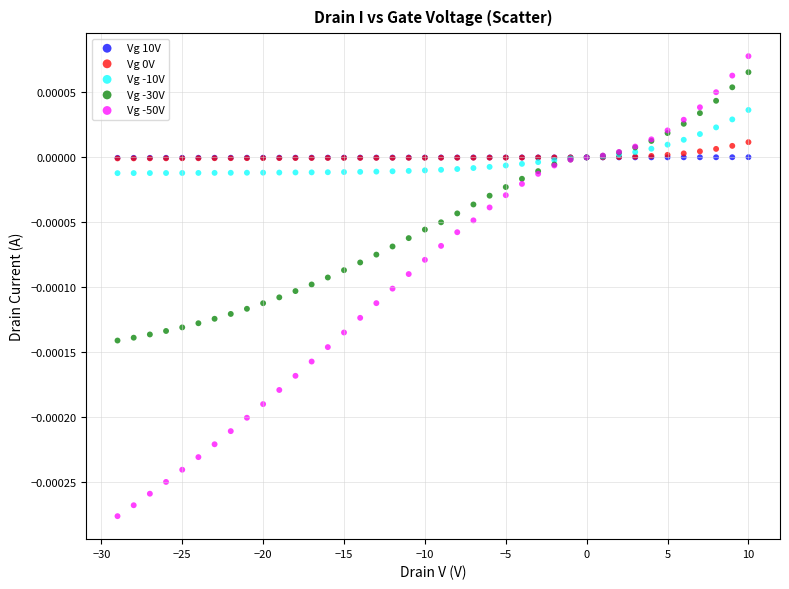

Which series contains the highest Y value?

Vg -50V